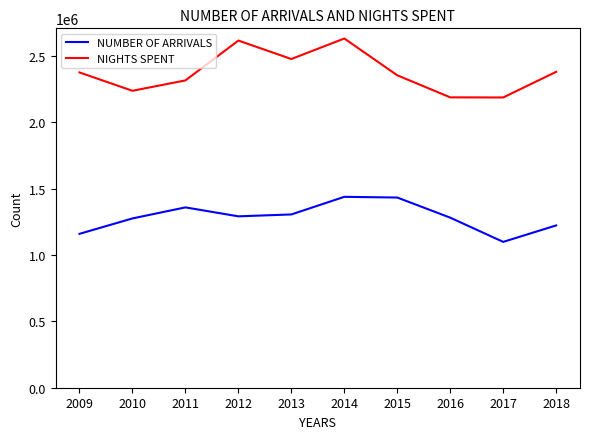

How many NIGHTS SPENT values are between 2238443 and 2477899?

6